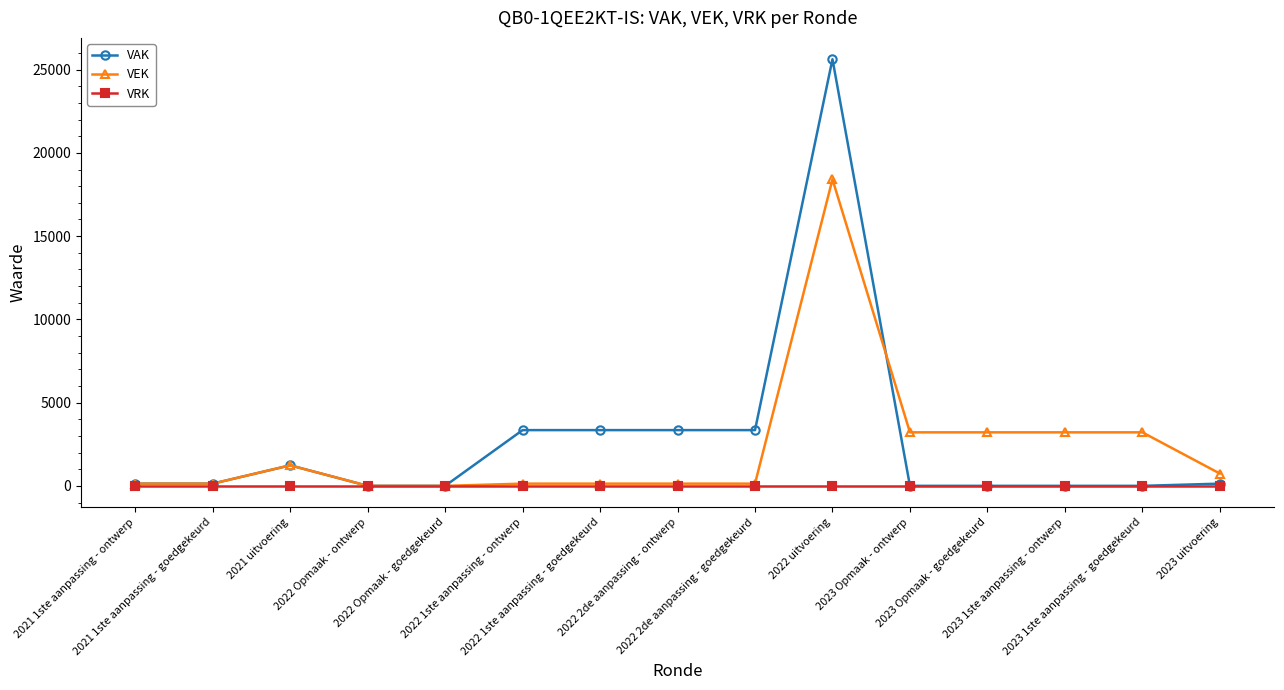

The value of VEK at 2022 Opmaak - ontwerp is 0. True or false?

True